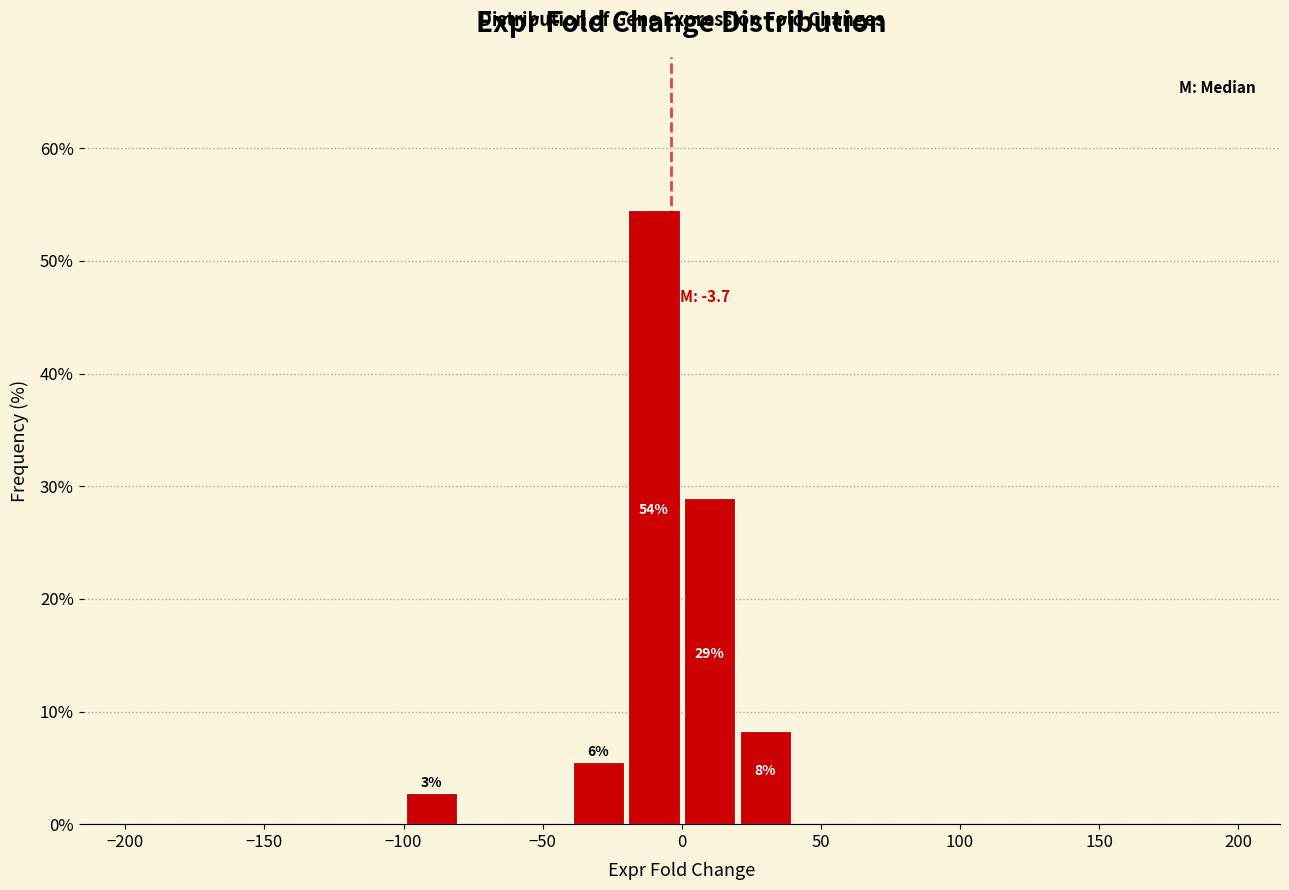

Over which range of the x-axis is the bar tallest?

-20 to 0